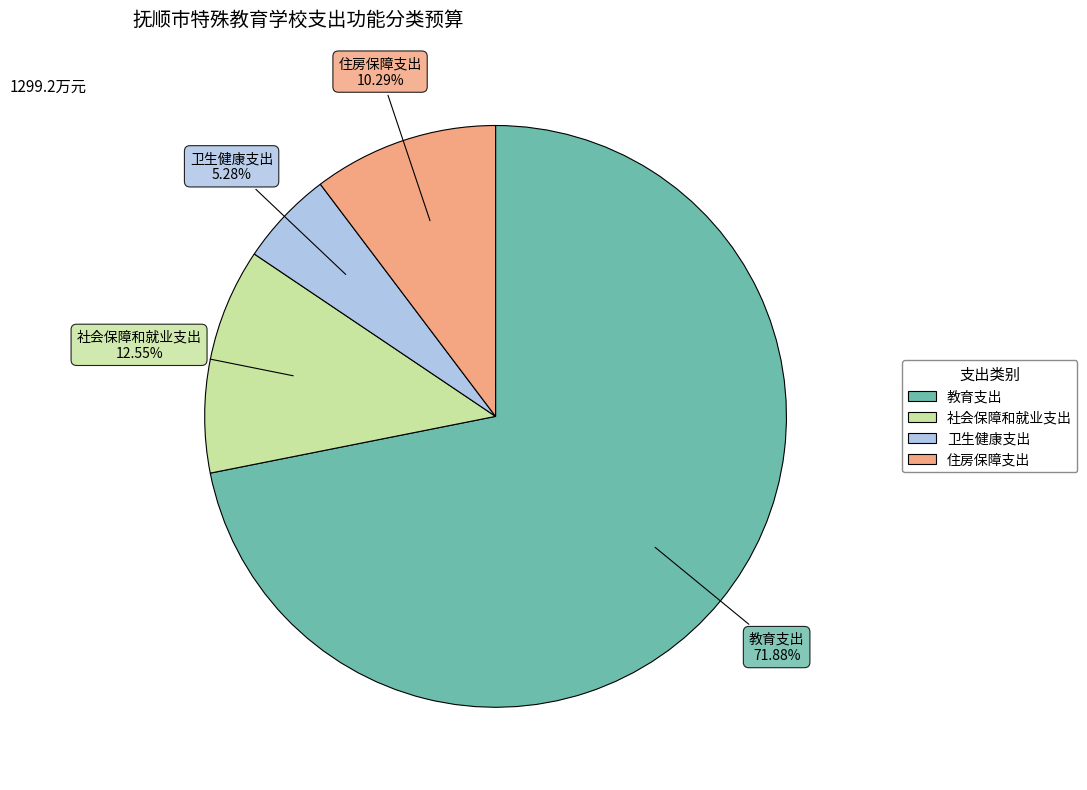

How many segments does this pie chart have?

4